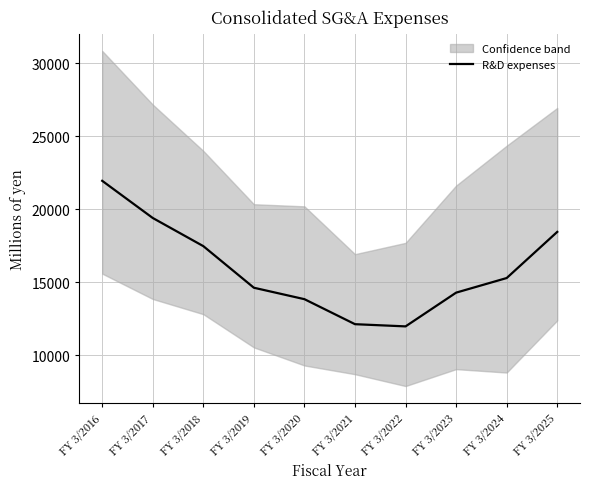

Read the value at FY 3/2023, to the nearest 100.

14300